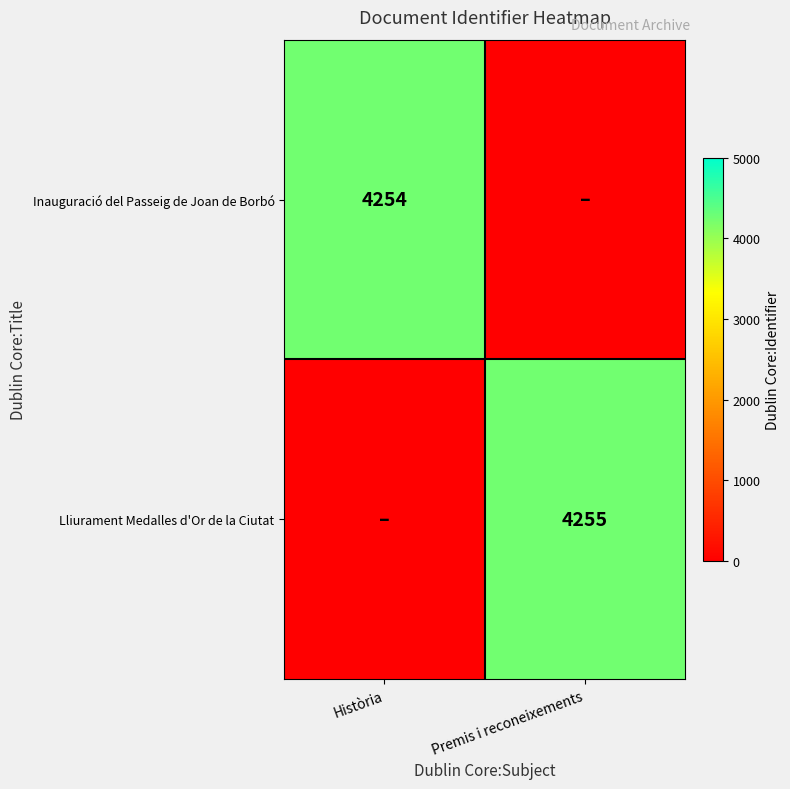

True or false: Lliurament Medalles d'Or de la Ciutat has a value of 7558 at Premis i reconeixements.

False